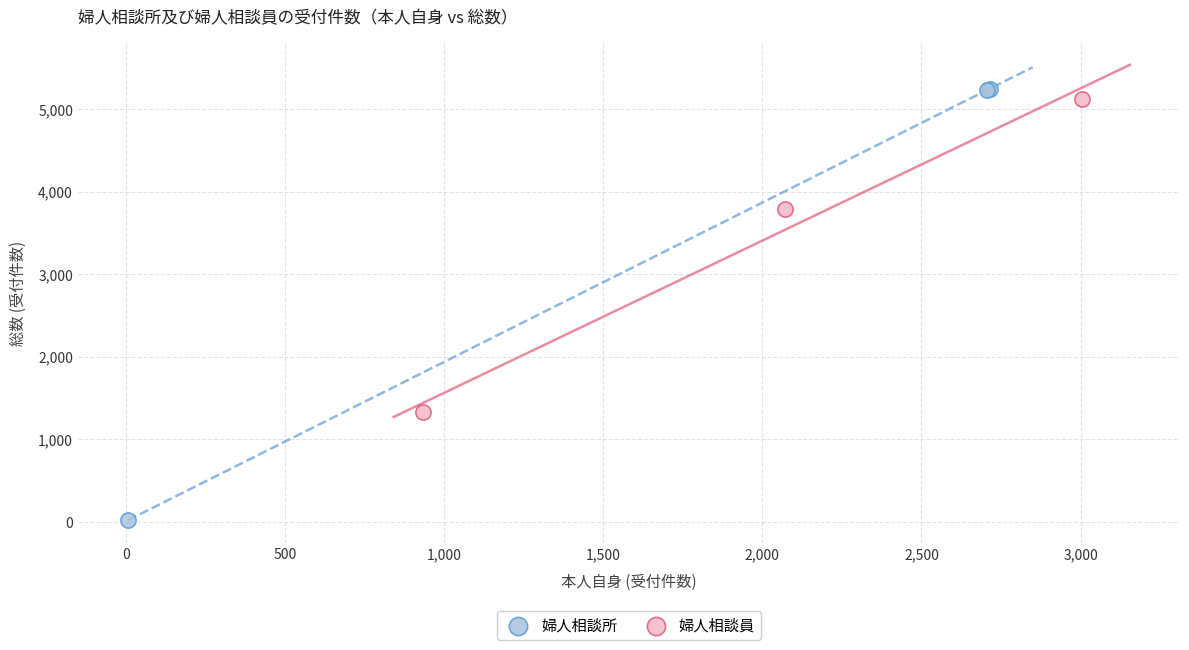

Which series has the widest spread of Y values?

婦人相談所